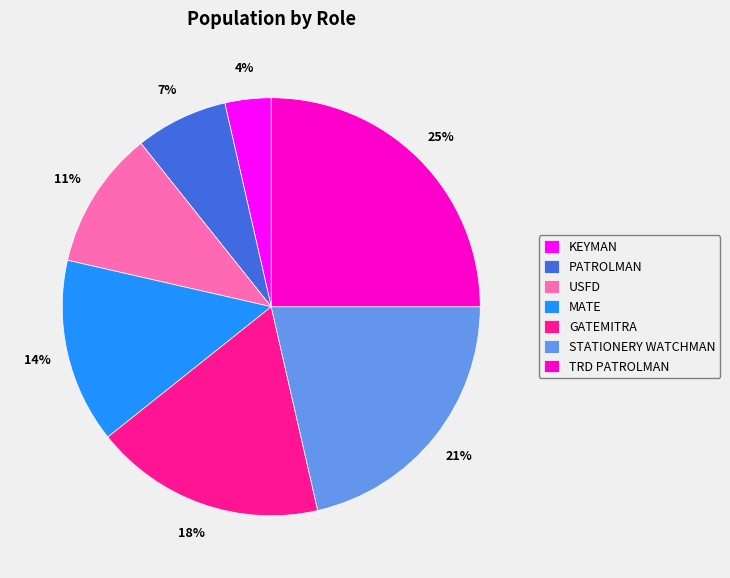

To the nearest percent, what portion does STATIONERY WATCHMAN represent?

21%